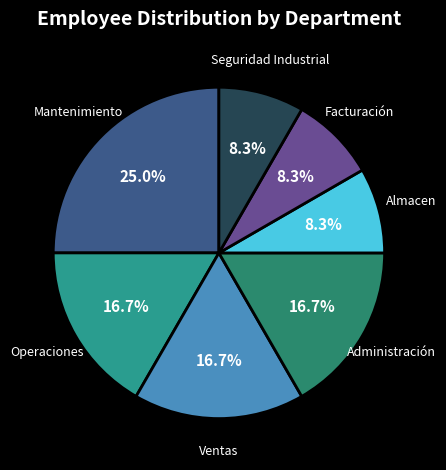

How many slices are in this pie chart?

7